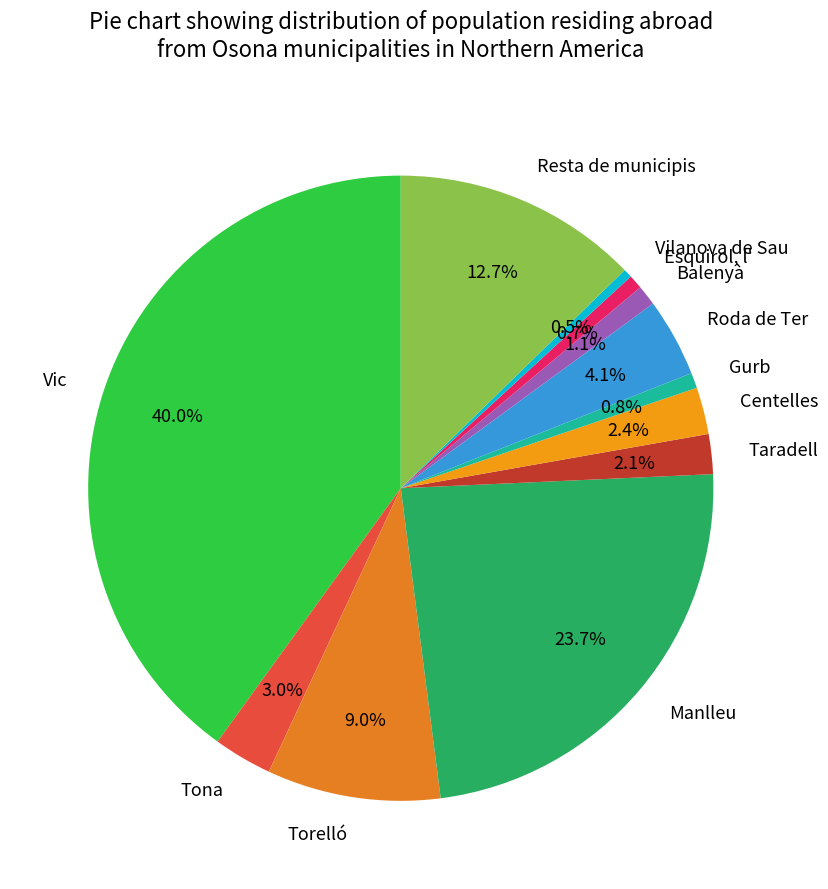

To the nearest percent, what percentage of the pie is Vic?

40%